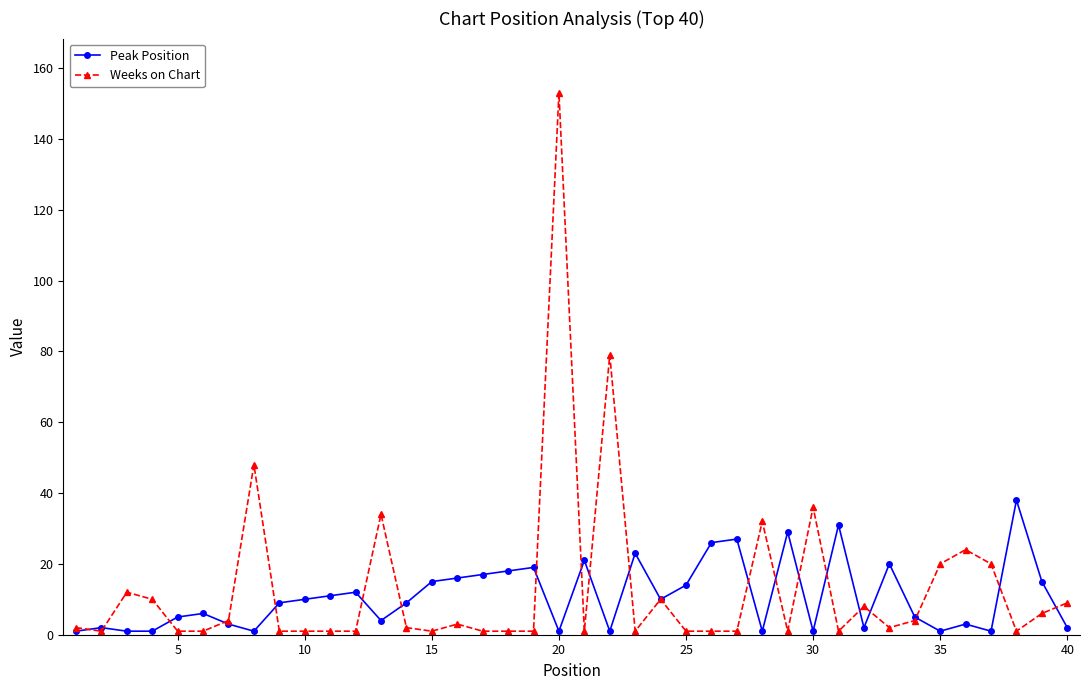

What is the greatest value displayed?

153